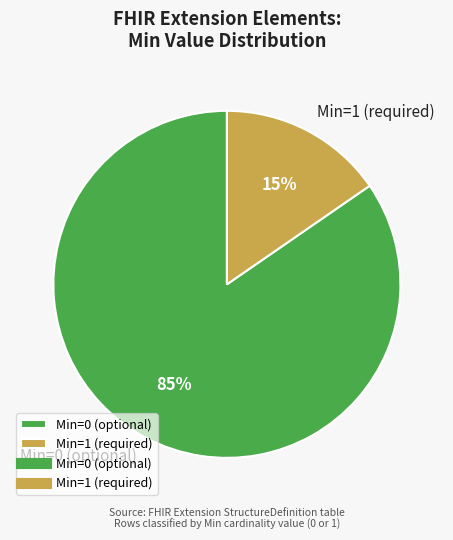

Is there a majority slice in this chart?

Yes